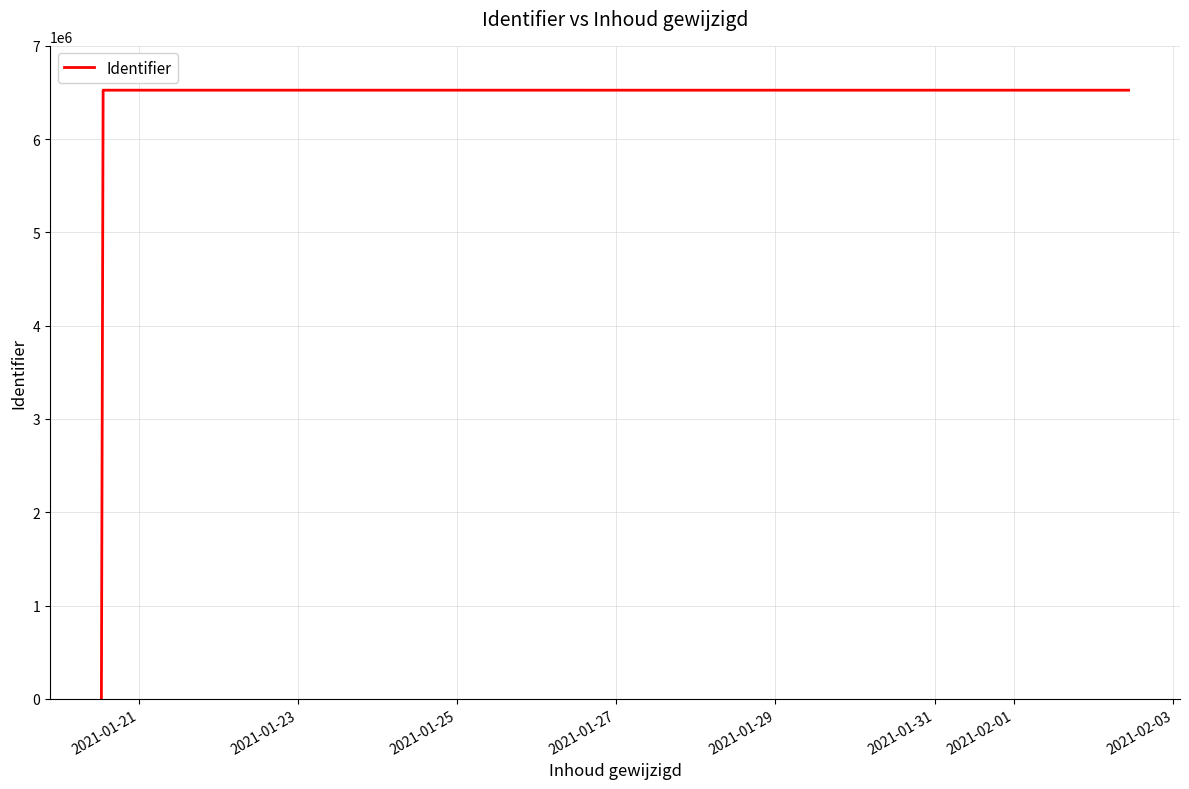

What is the greatest value displayed?

6524614